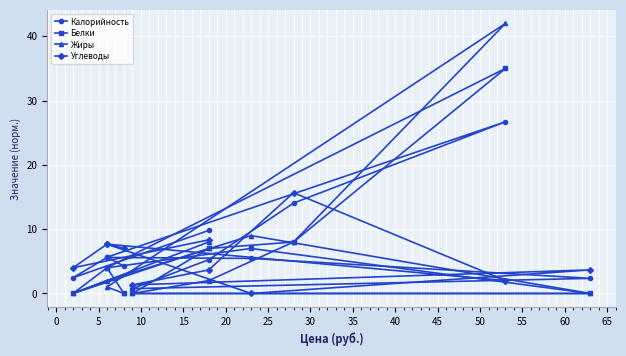

List the series in order of their peak value, highest first.

Жиры, Белки, Калорийность, Углеводы